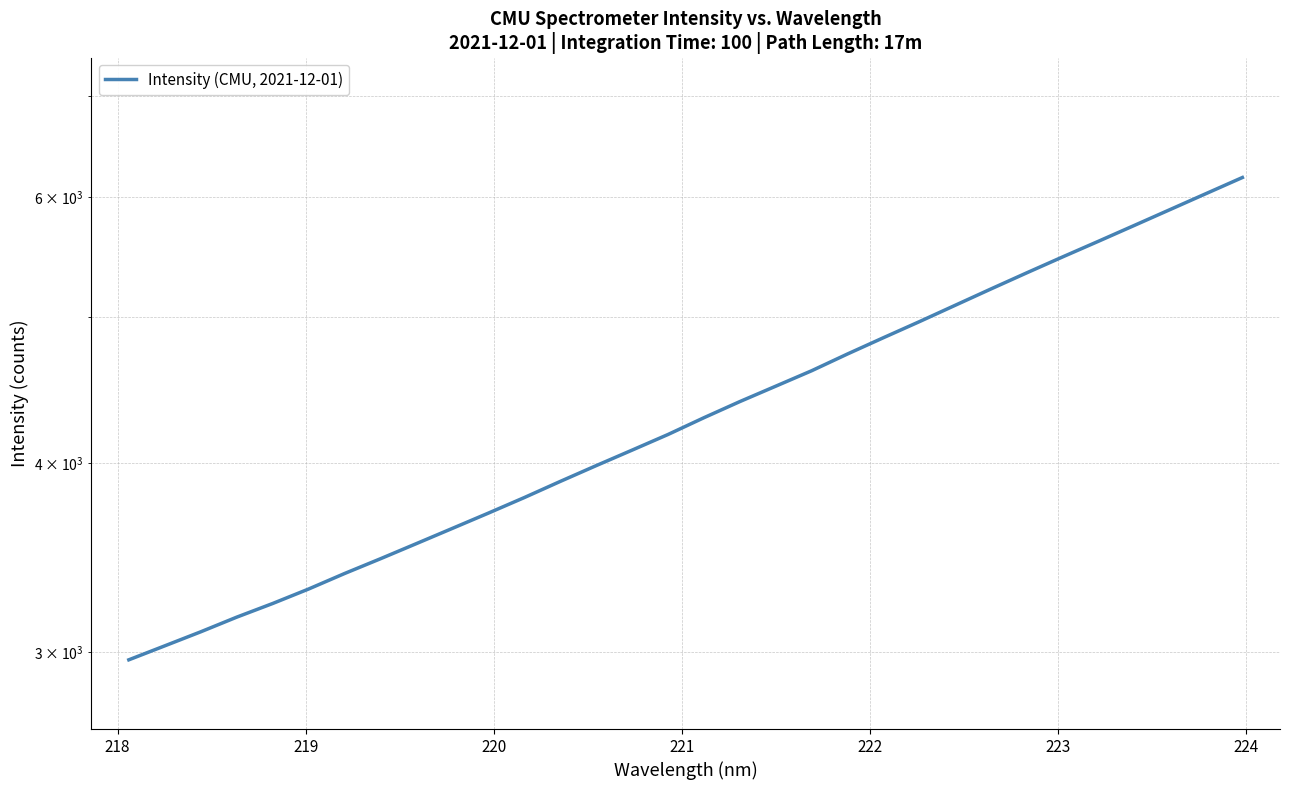

What is the minimum value shown in the chart?

2966.6